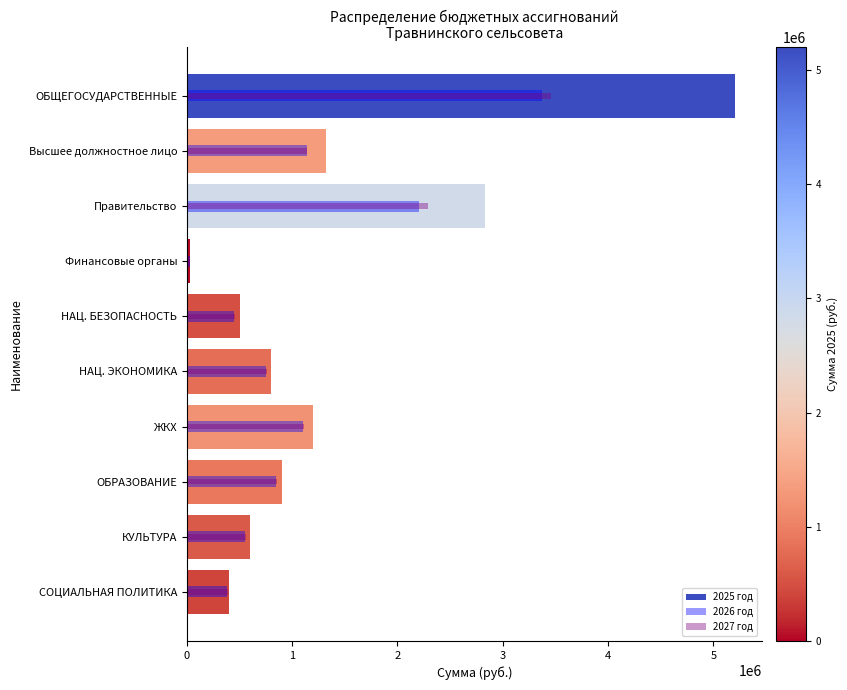

Does the chart contain stacked bars?

No